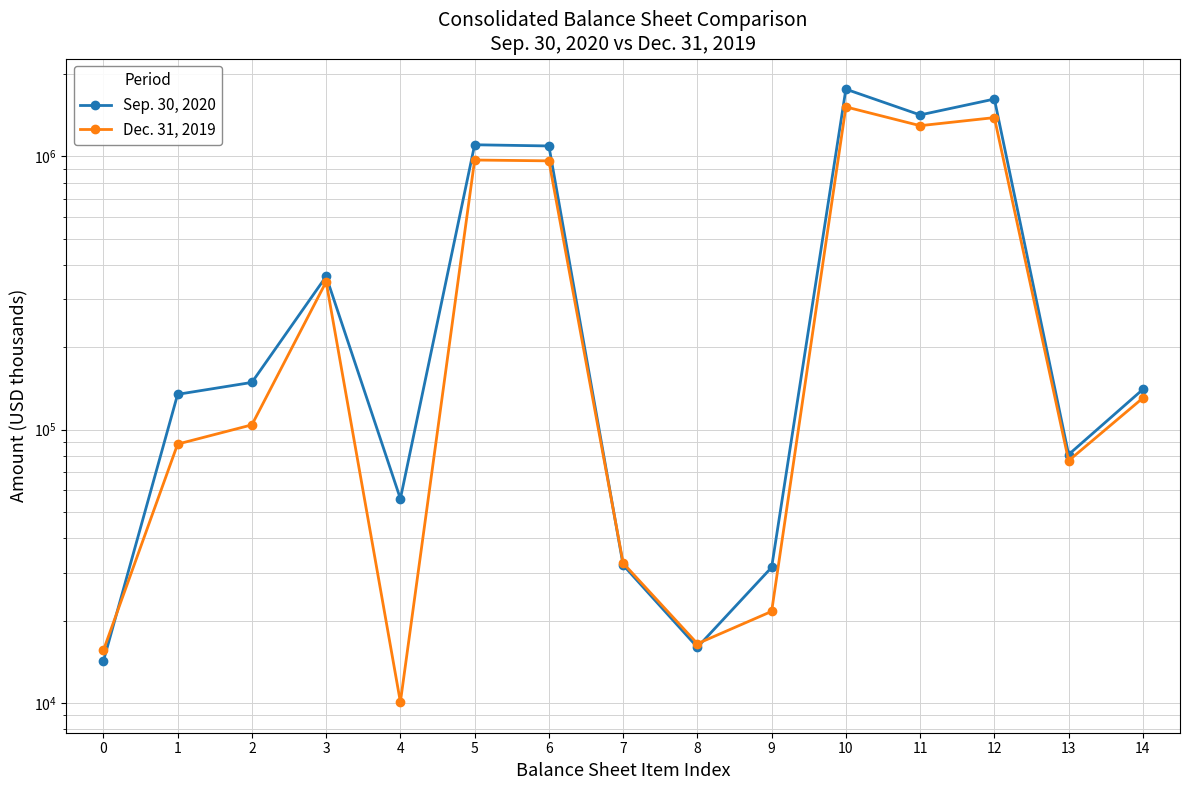

The Dec. 31, 2019 series shows 961951 at 6. True or false?

True